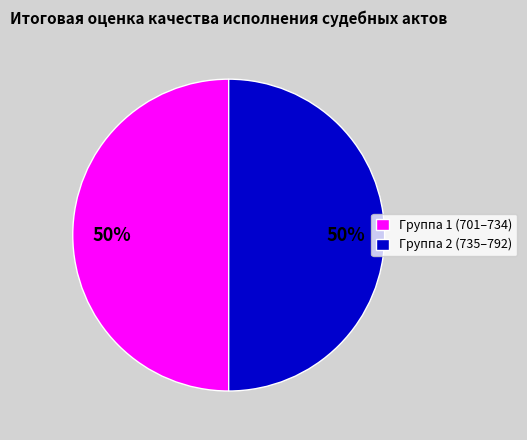

What percentage is the Группа 1 (701–734) slice, to the nearest percent?

50%